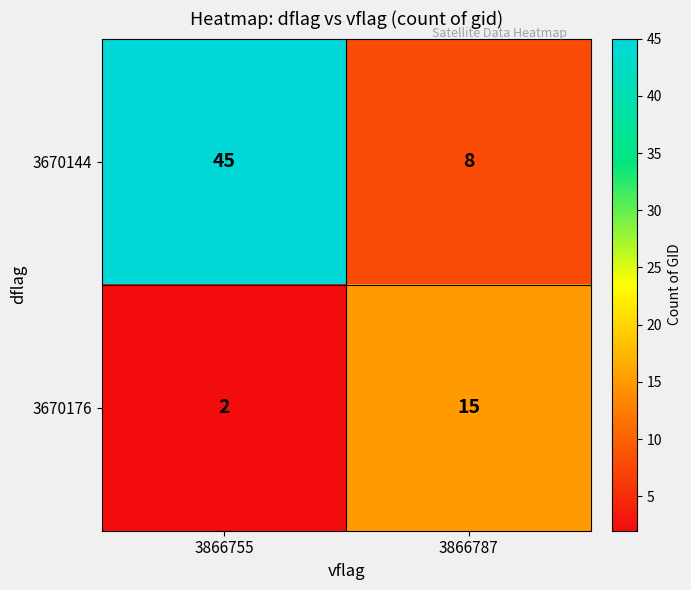

What is the smallest value displayed?

2